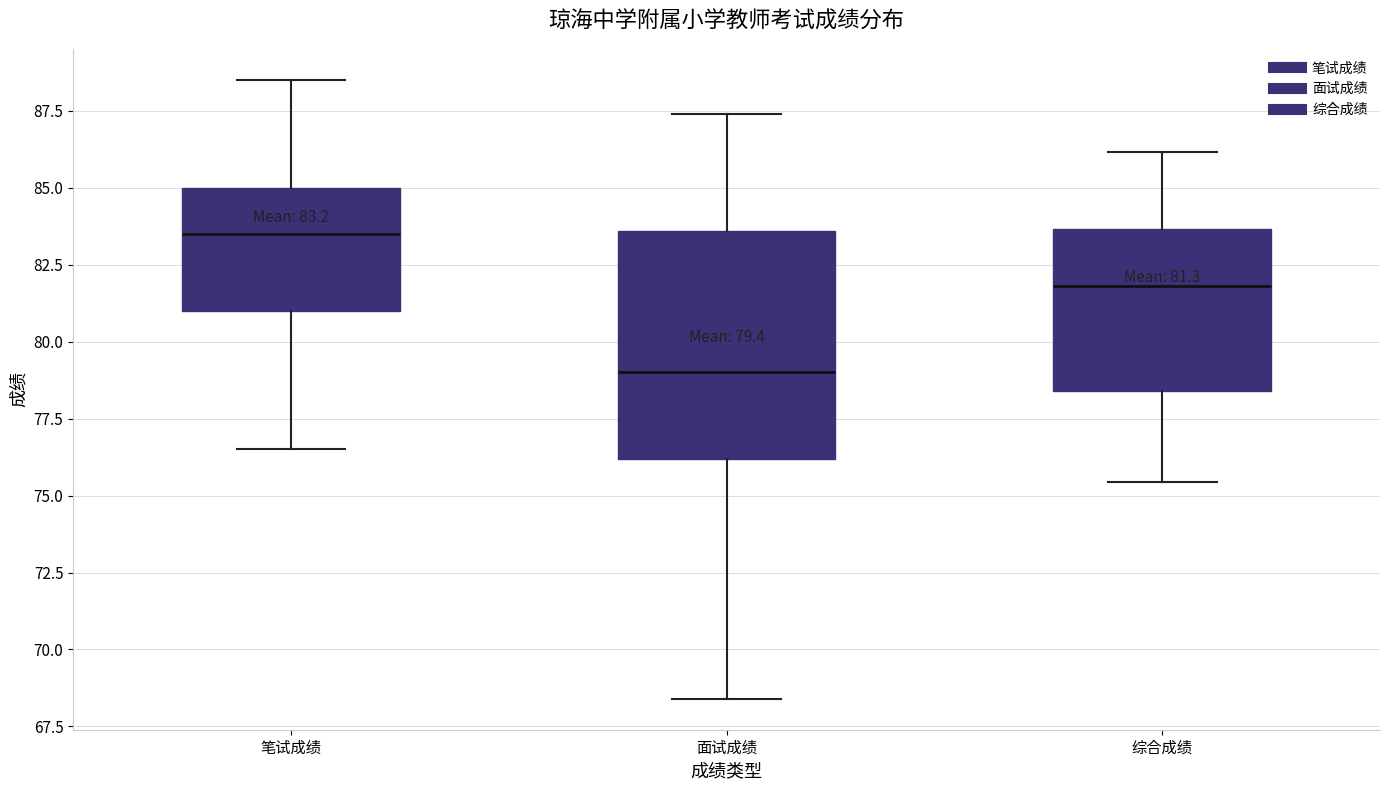

Which box is the tallest, from its lower edge to its upper edge?

面试成绩